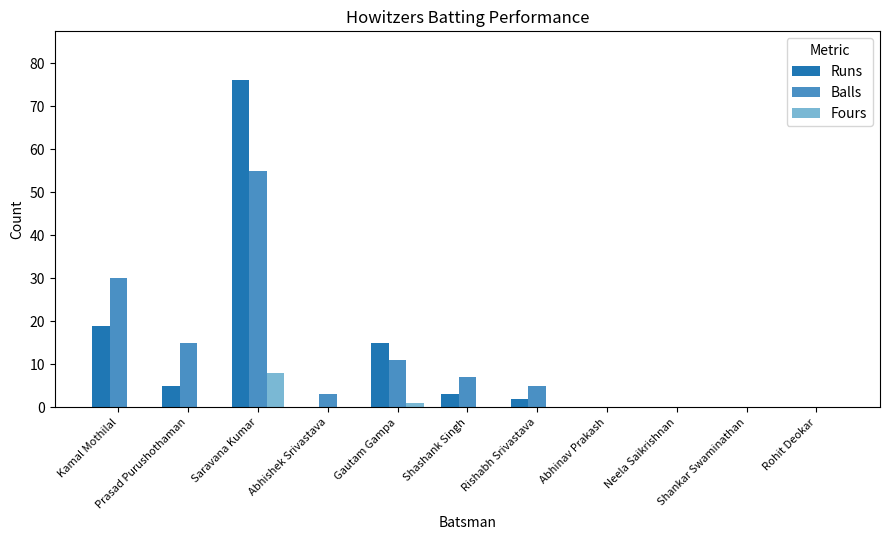

What is the sum of all Runs values?

120